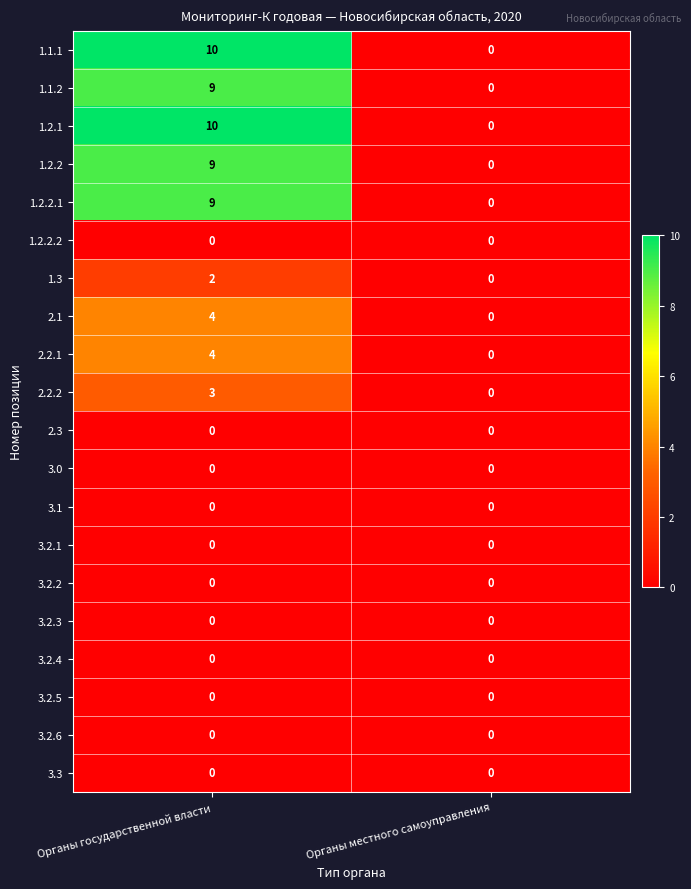

How many data points does each series have?

2